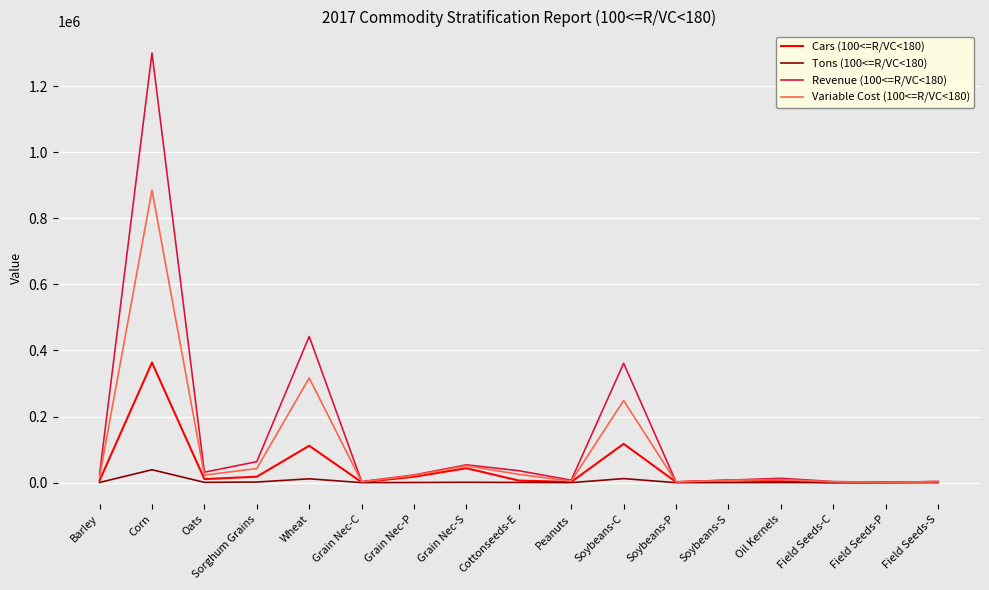

Where does the Revenue (100<=R/VC<180) series first go above 23367?

Barley